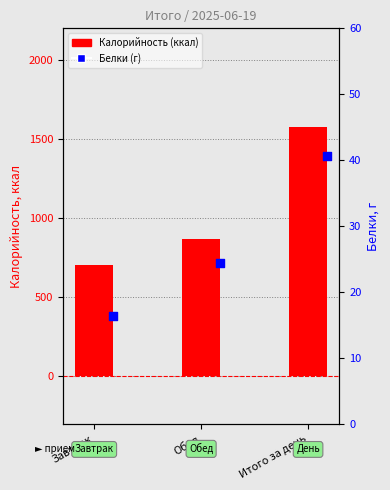

At which category is the sum across all series the highest?

Итого за день